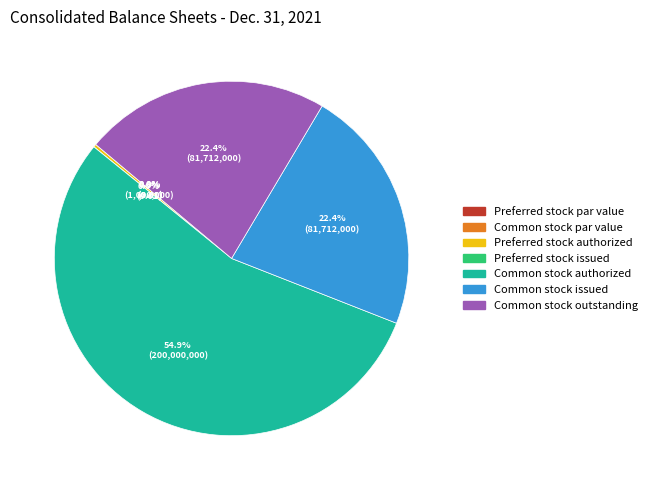

What is the change in value from Preferred stock par value to Common stock outstanding?

+81712000.0